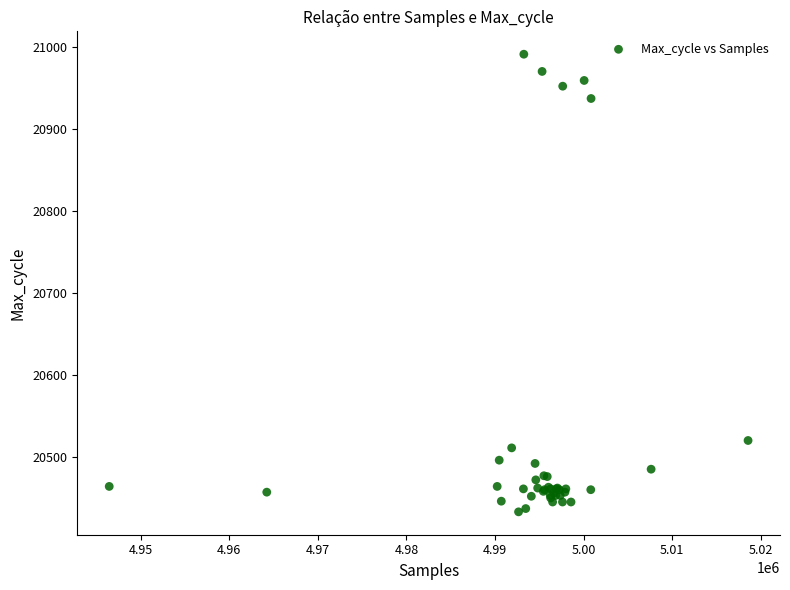

What Y value in the scatter plot is closest to 20712?

20520